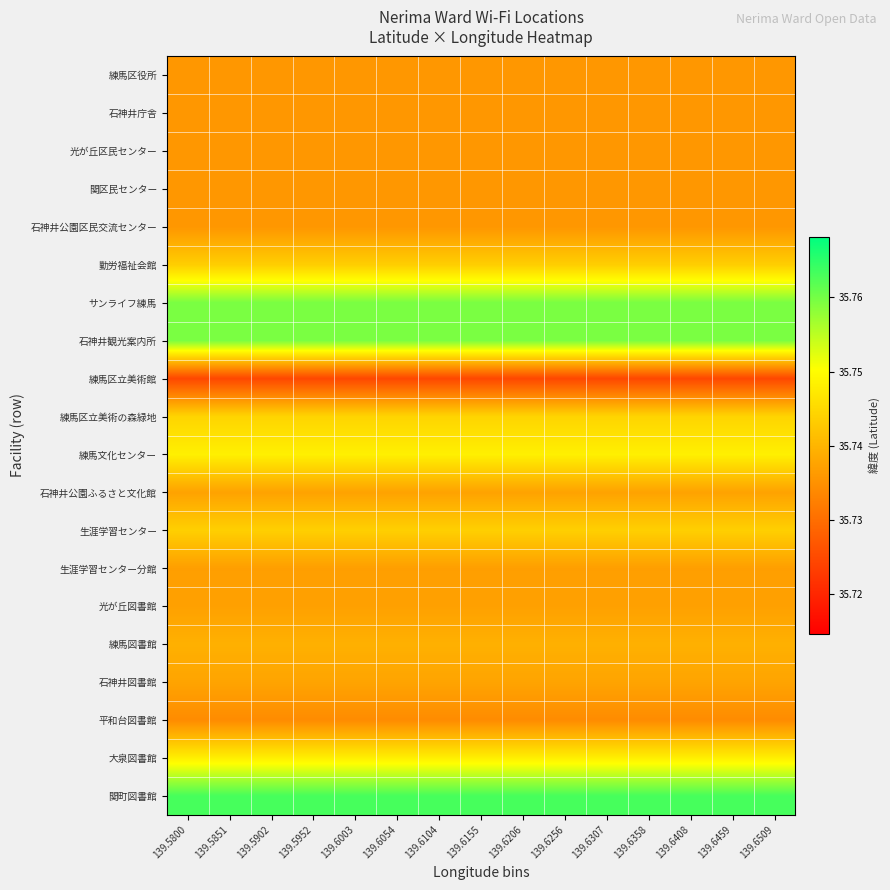

At which category is the sum across all series the highest?

139.5800